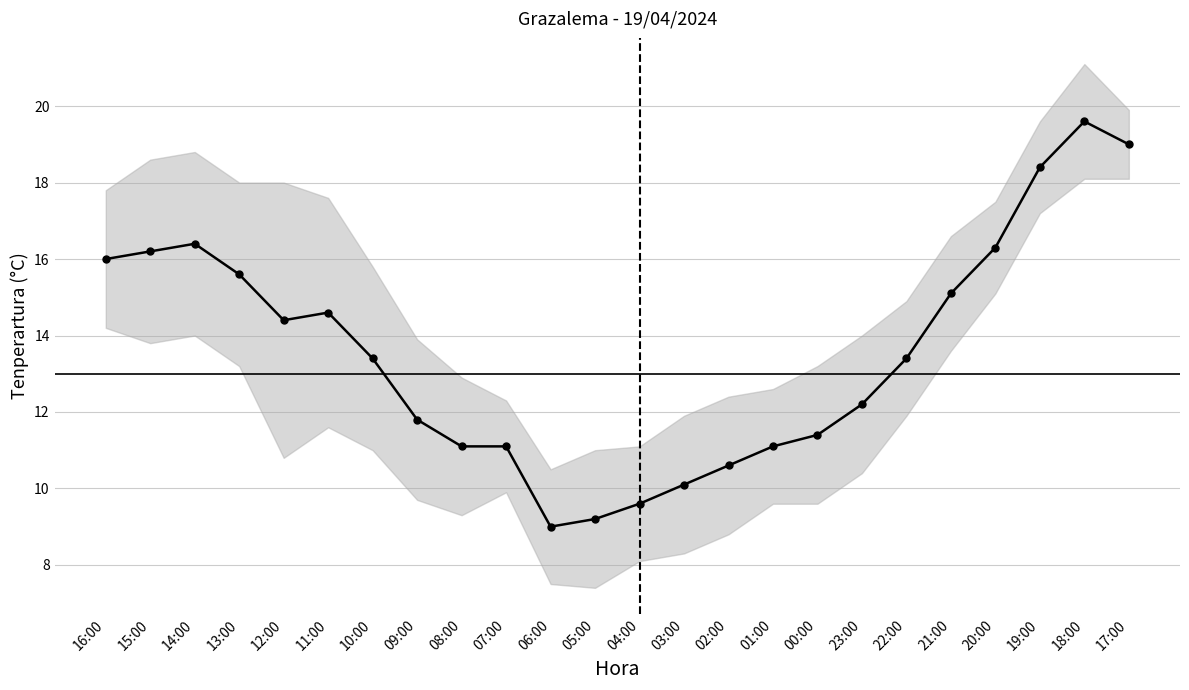

At which category does the data reach its first local valley?

12:00